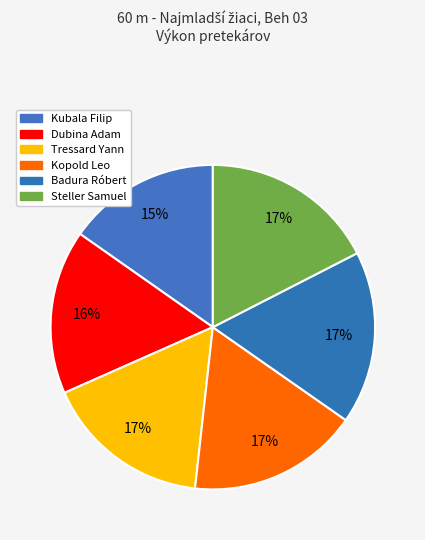

What is the total percentage of Badura Róbert and Steller Samuel?

34.7%